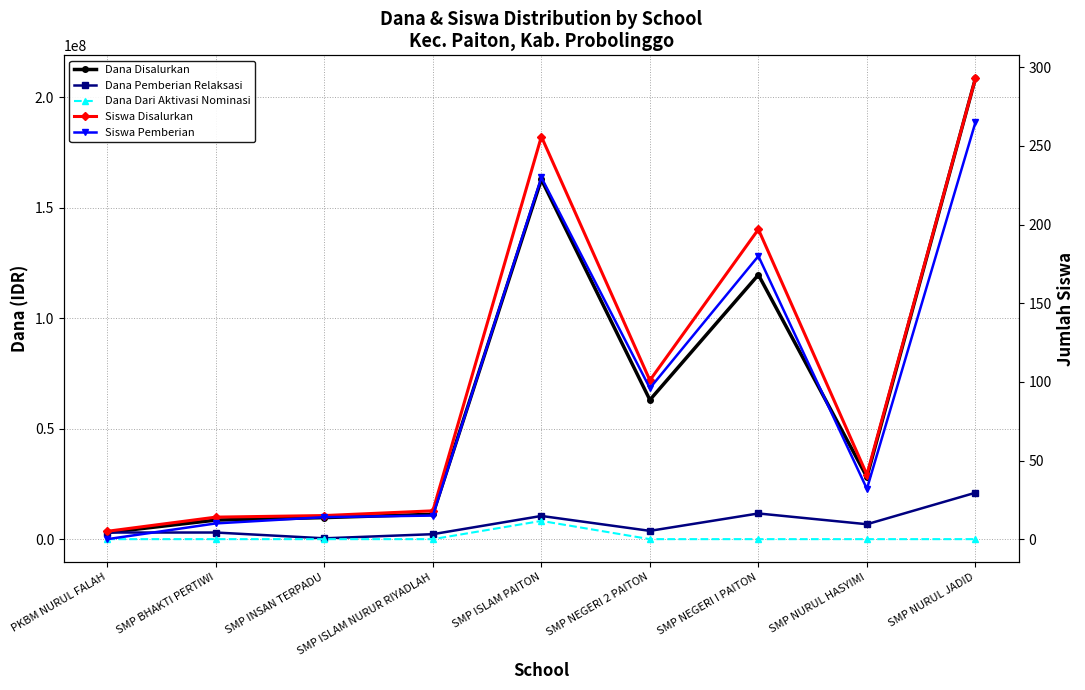

At which category is the sum across all series the highest?

SMP NURUL JADID